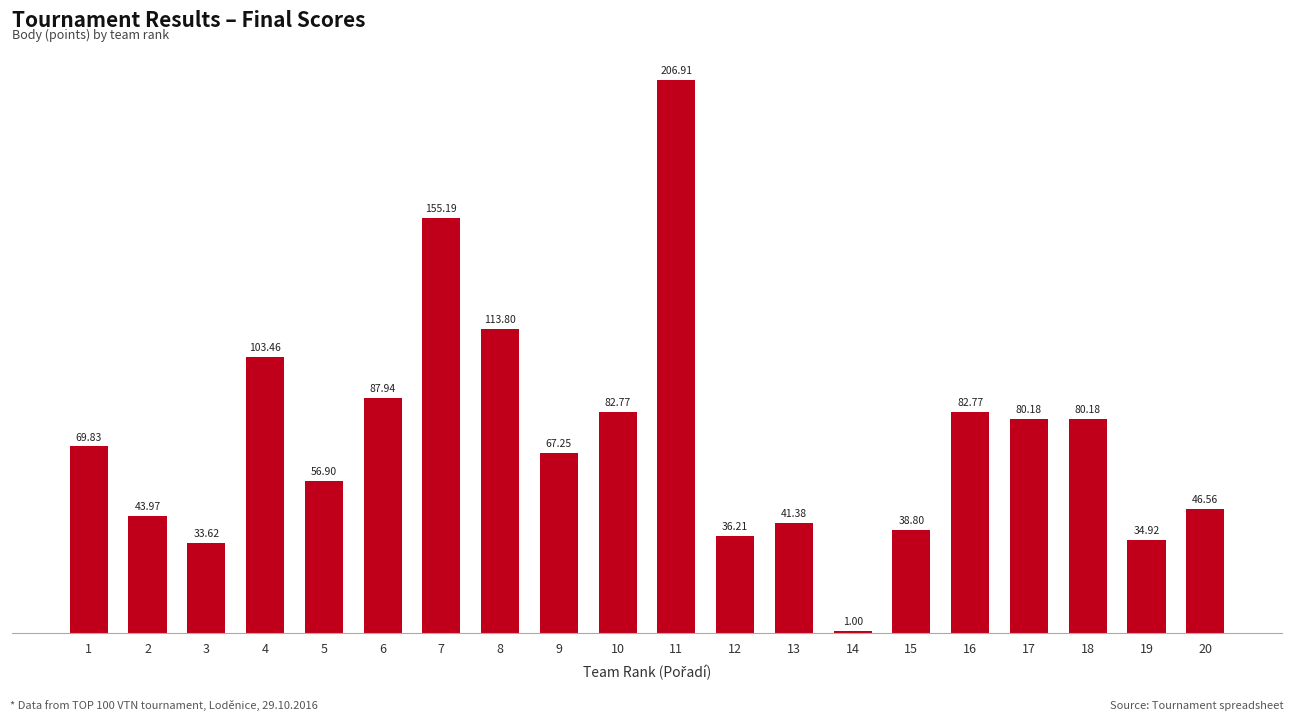

Between 16 and 7, which is larger?

7